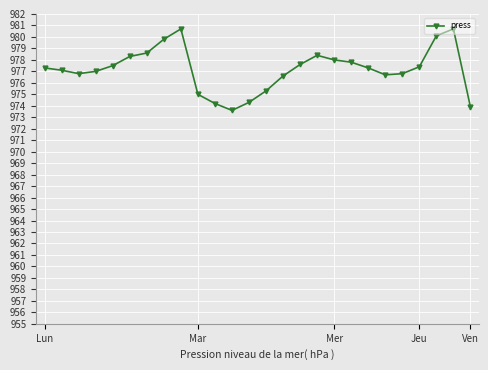

What is the difference between the maximum and second lowest values?

6.8